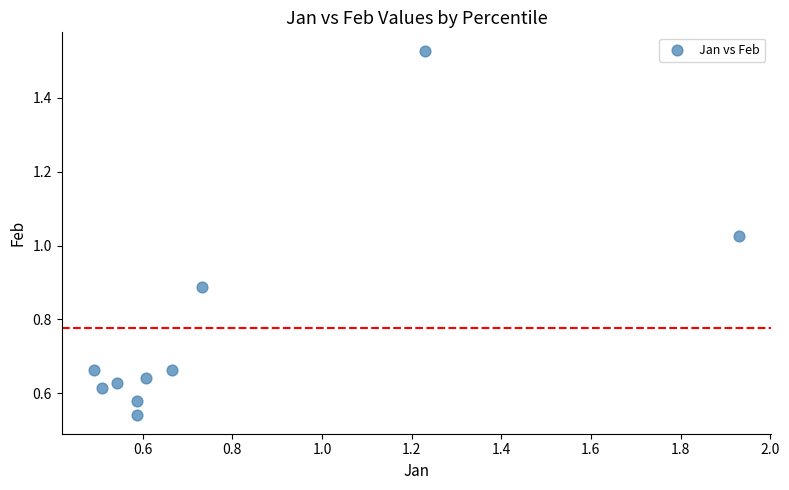

What is the range of X values (max minus min)?

1.4